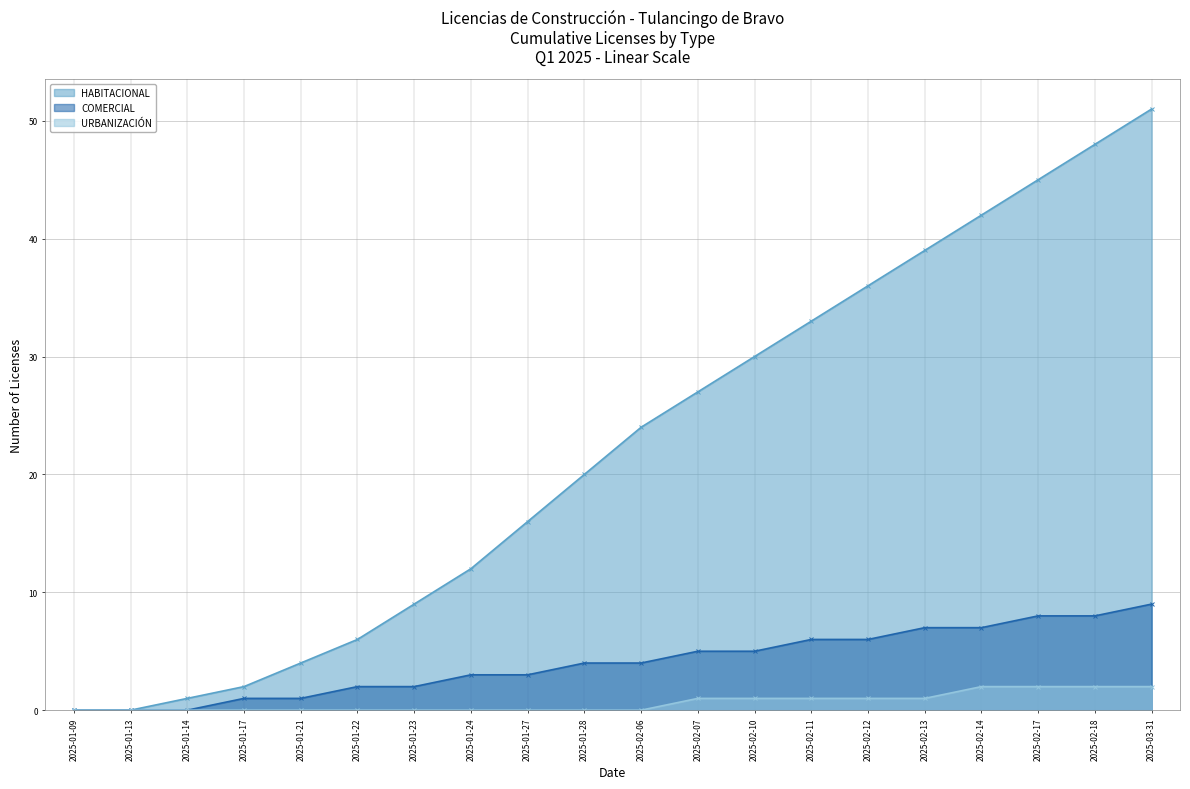

Reading left to right, extract all data points from this chart.

HABITACIONAL: 2025-01-09=0	2025-01-13=0	2025-01-14=1	2025-01-17=2	2025-01-21=4	2025-01-22=6	2025-01-23=9	2025-01-24=12	2025-01-27=16	2025-01-28=20	2025-02-06=24	2025-02-07=27	2025-02-10=30	2025-02-11=33	2025-02-12=36	2025-02-13=39	2025-02-14=42	2025-02-17=45	2025-02-18=48	2025-03-31=51
COMERCIAL: 2025-01-09=0	2025-01-13=0	2025-01-14=0	2025-01-17=1	2025-01-21=1	2025-01-22=2	2025-01-23=2	2025-01-24=3	2025-01-27=3	2025-01-28=4	2025-02-06=4	2025-02-07=5	2025-02-10=5	2025-02-11=6	2025-02-12=6	2025-02-13=7	2025-02-14=7	2025-02-17=8	2025-02-18=8	2025-03-31=9
URBANIZACIÓN: 2025-01-09=0	2025-01-13=0	2025-01-14=0	2025-01-17=0	2025-01-21=0	2025-01-22=0	2025-01-23=0	2025-01-24=0	2025-01-27=0	2025-01-28=0	2025-02-06=0	2025-02-07=1	2025-02-10=1	2025-02-11=1	2025-02-12=1	2025-02-13=1	2025-02-14=2	2025-02-17=2	2025-02-18=2	2025-03-31=2